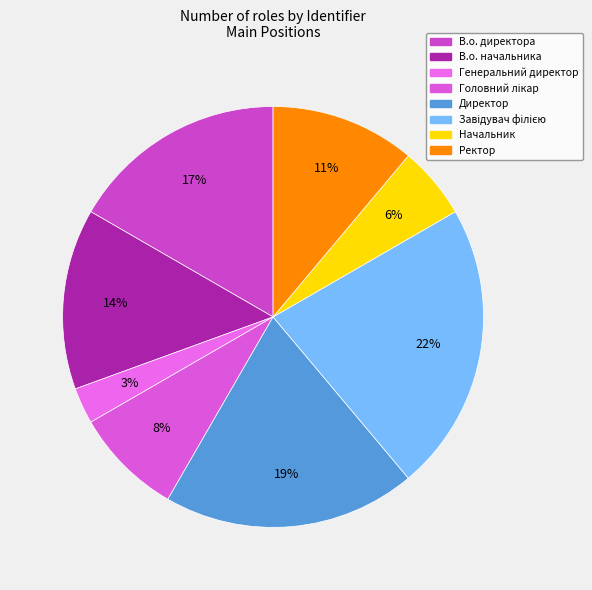

True or false: Завідувач філією accounts for 22% of the total.

True